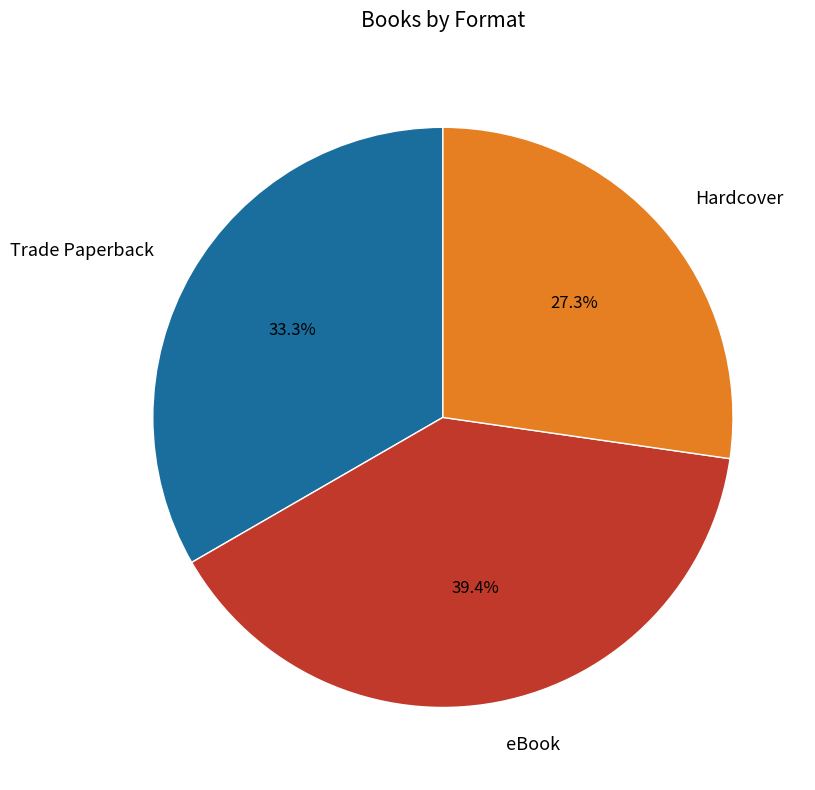

Which category has the biggest portion of the pie?

eBook